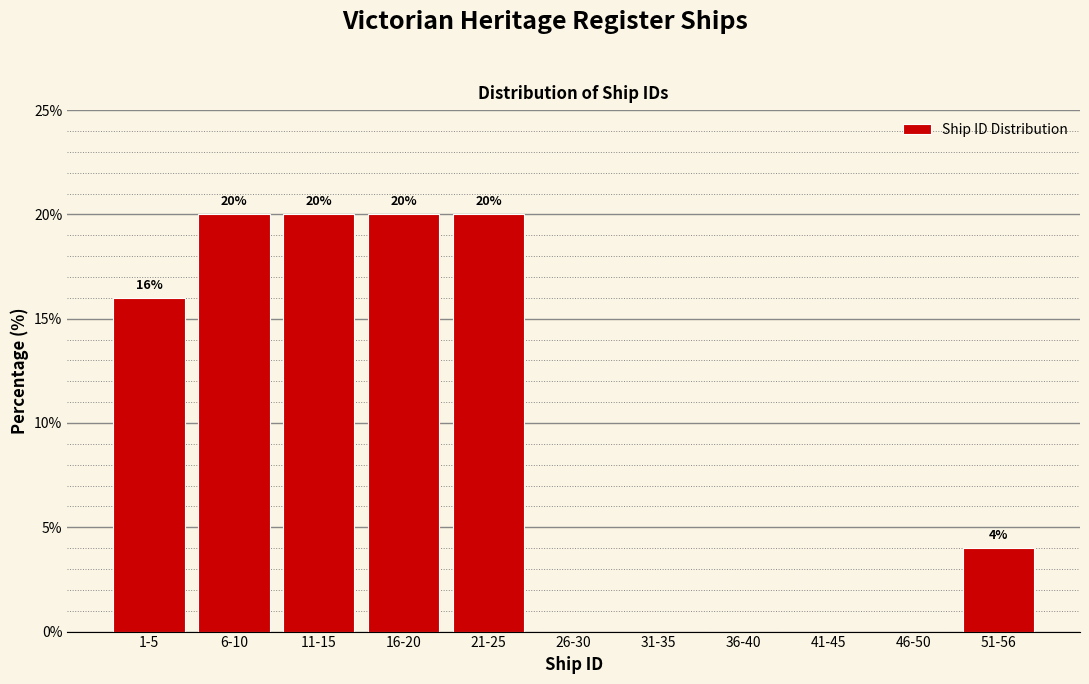

Reading right to left, list all the values displayed in this chart.

51-56=4	46-50=0	41-45=0	36-40=0	31-35=0	26-30=0	21-25=20	16-20=20	11-15=20	6-10=20	1-5=16